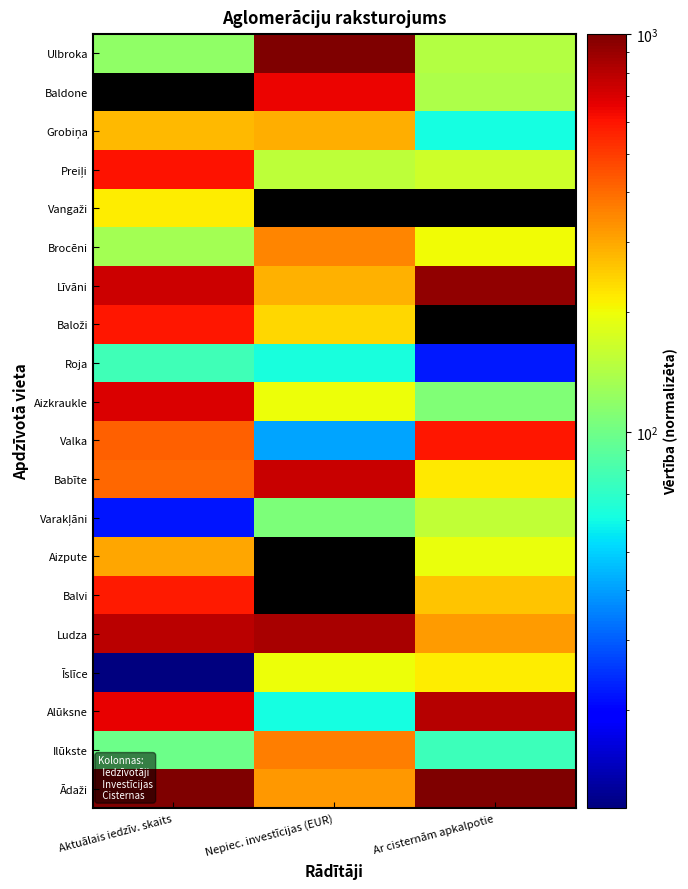

Count the number of data series in this chart.

20